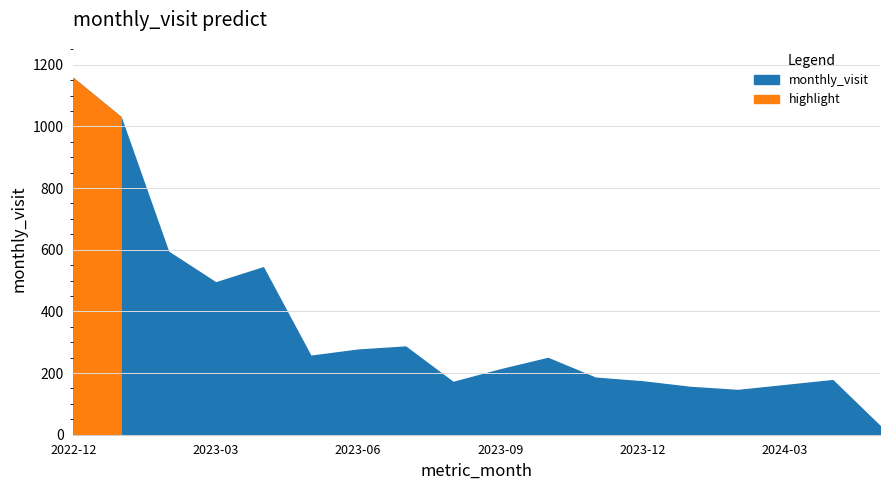

True or false: the data has more than 2 interior local peaks.

True